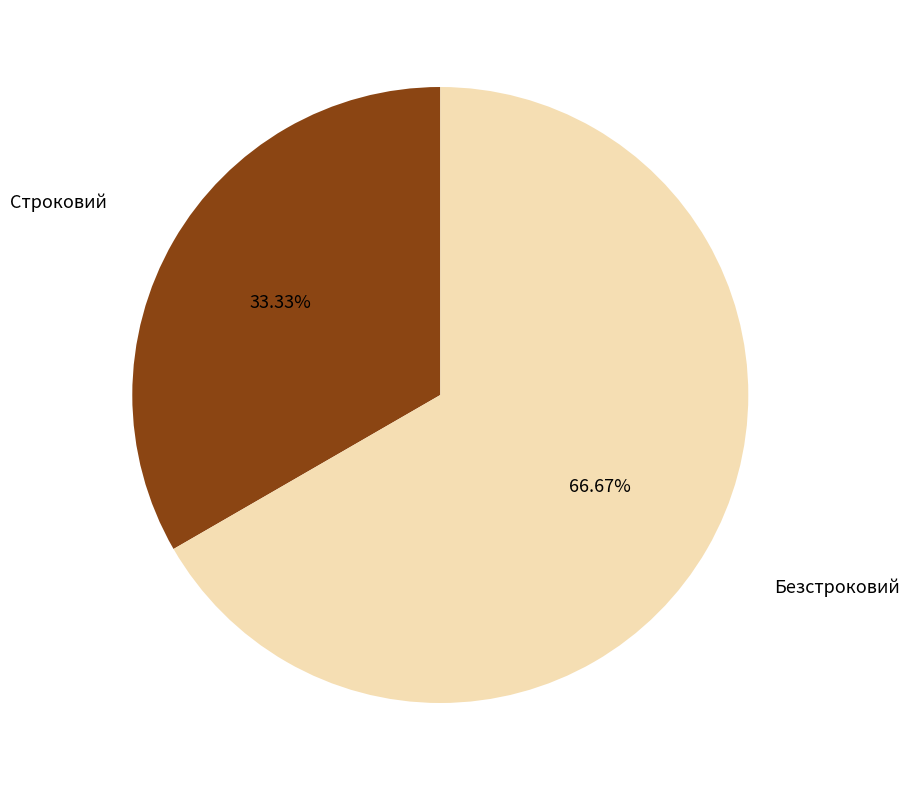

To the nearest percent, what is the average slice percentage?

50%